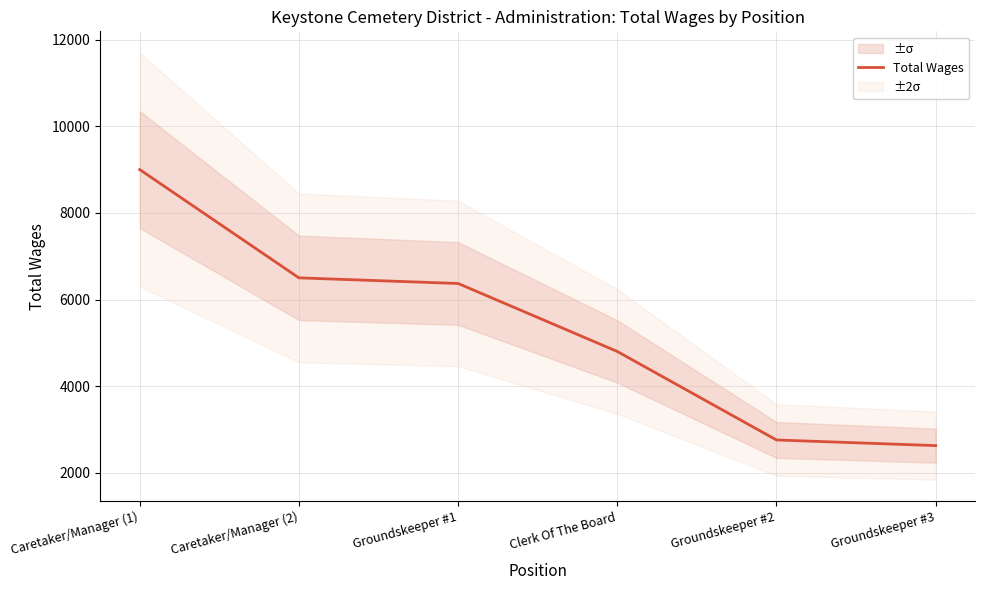

Reading left to right, what are all the values shown in this chart?

Caretaker/Manager (1)=9000	Caretaker/Manager (2)=6500	Groundskeeper #1=6370	Clerk Of The Board=4800	Groundskeeper #2=2756	Groundskeeper #3=2626